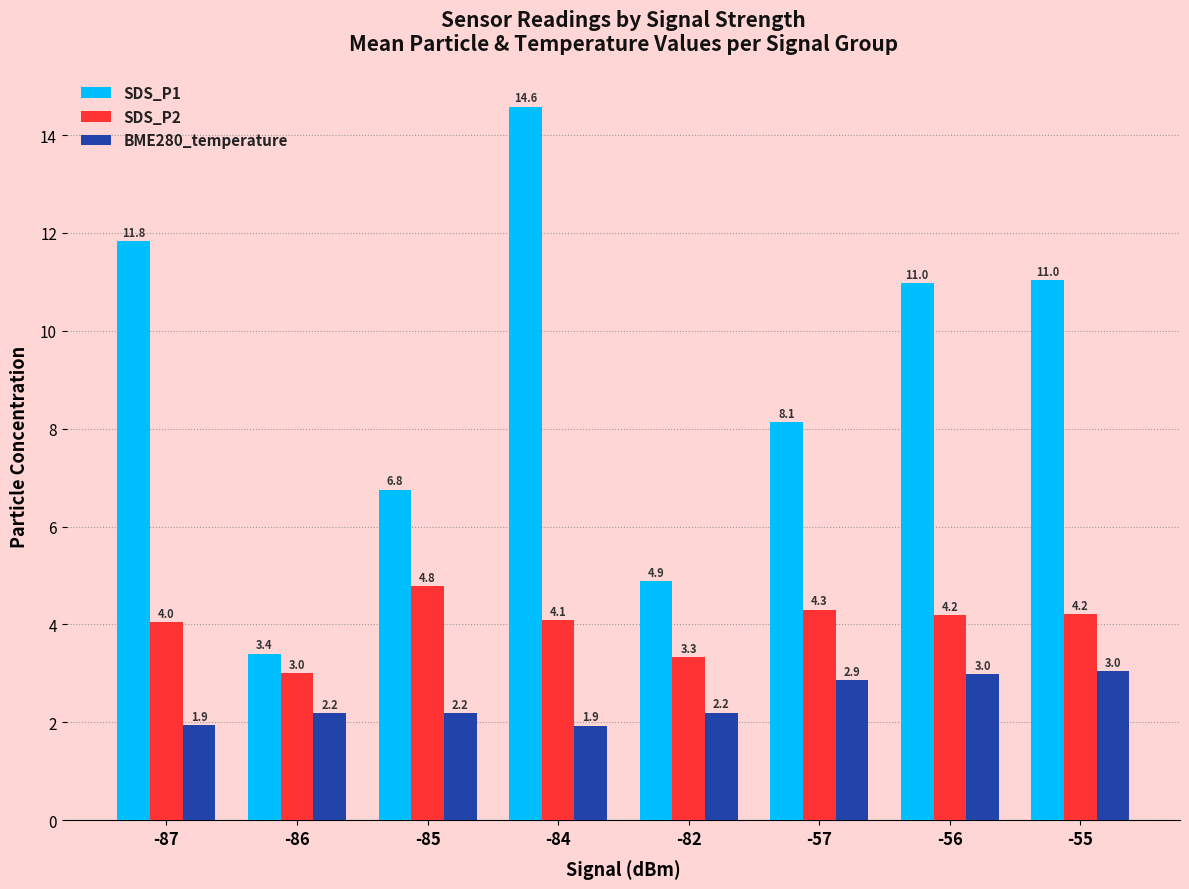

At which label is SDS_P1 closest to 8?

-57